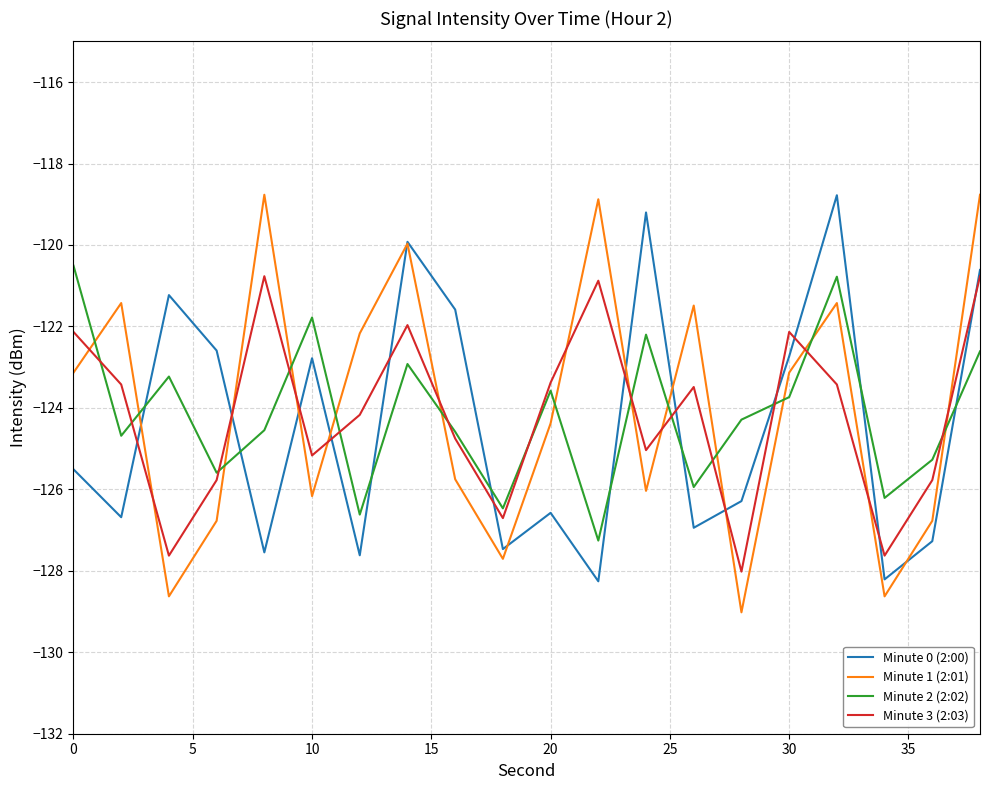

How many times do Minute 3 (2:03) and Minute 2 (2:02) cross each other?

13